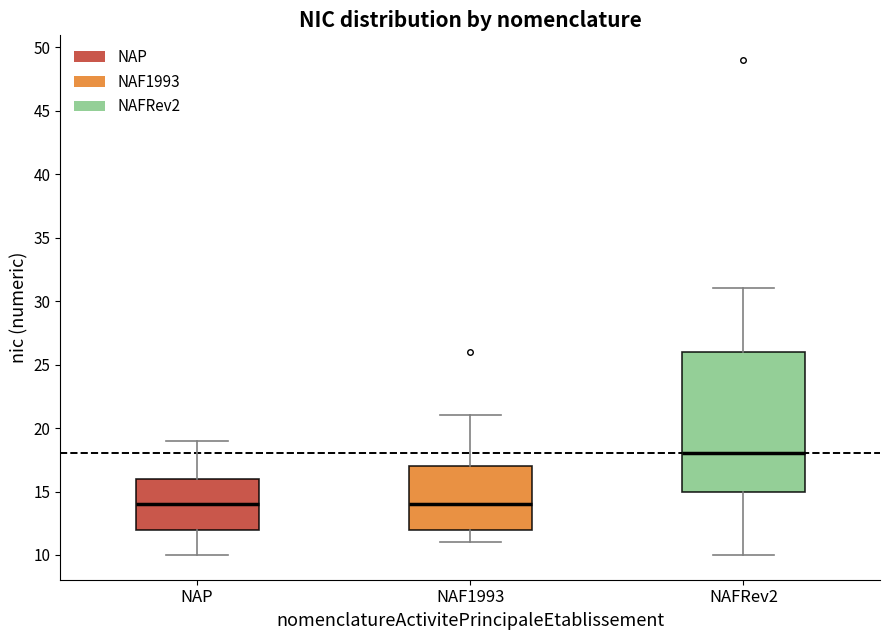

Which box's median line is the highest?

NAFRev2